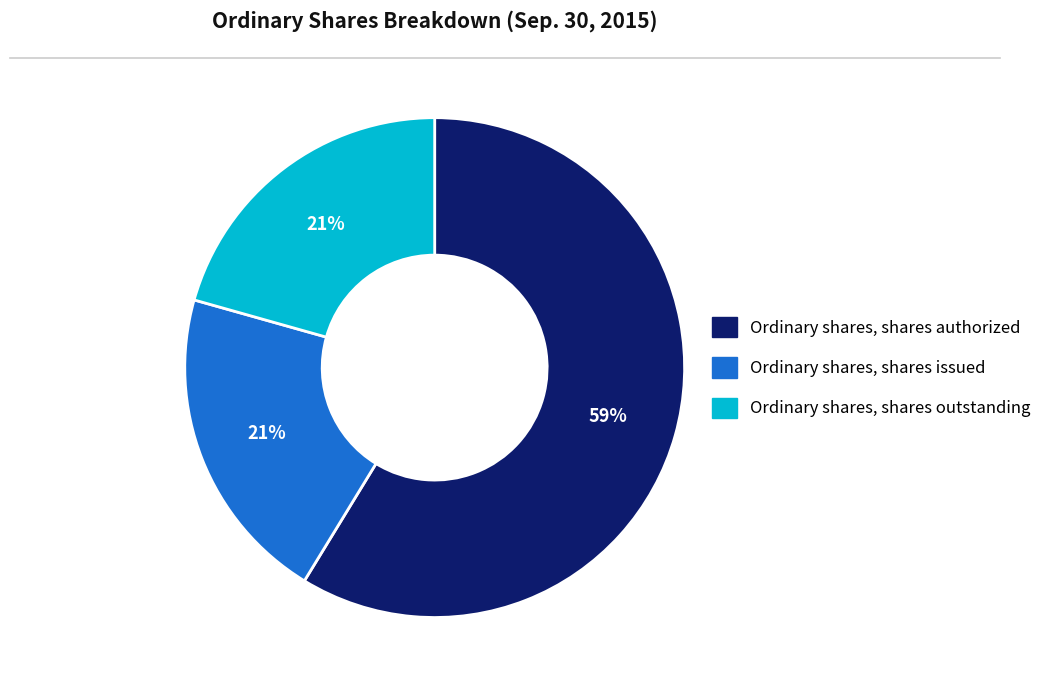

Which category has the biggest portion of the pie?

Ordinary shares, shares authorized